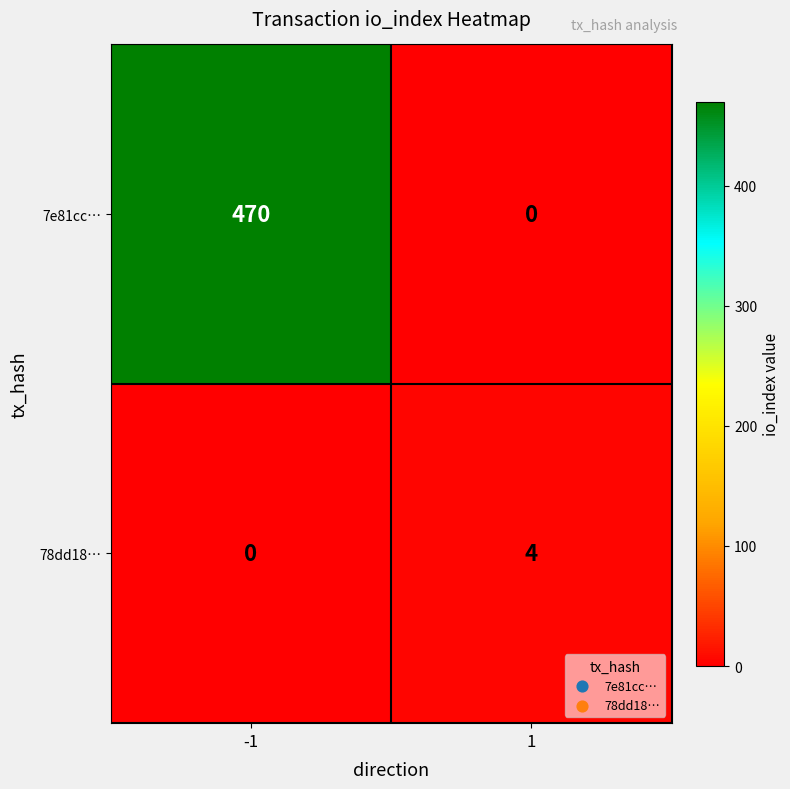

Rank the series by their average value, from lowest to highest.

78dd18…, 7e81cc…